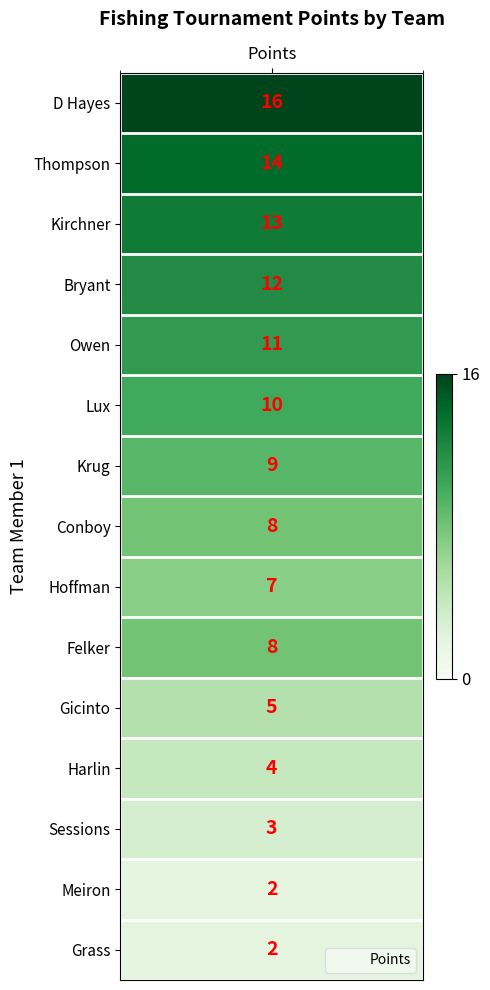

The value at Hoffman is 10. True or false?

False